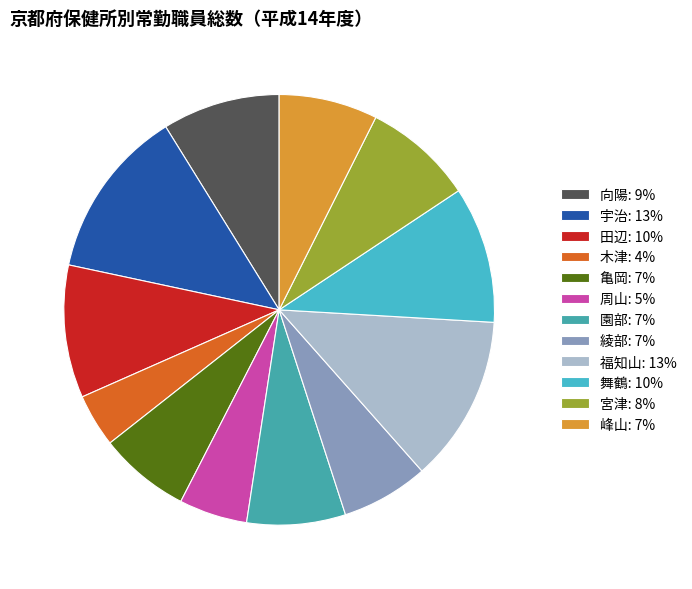

True or false: 周山 accounts for 14% of the total.

False